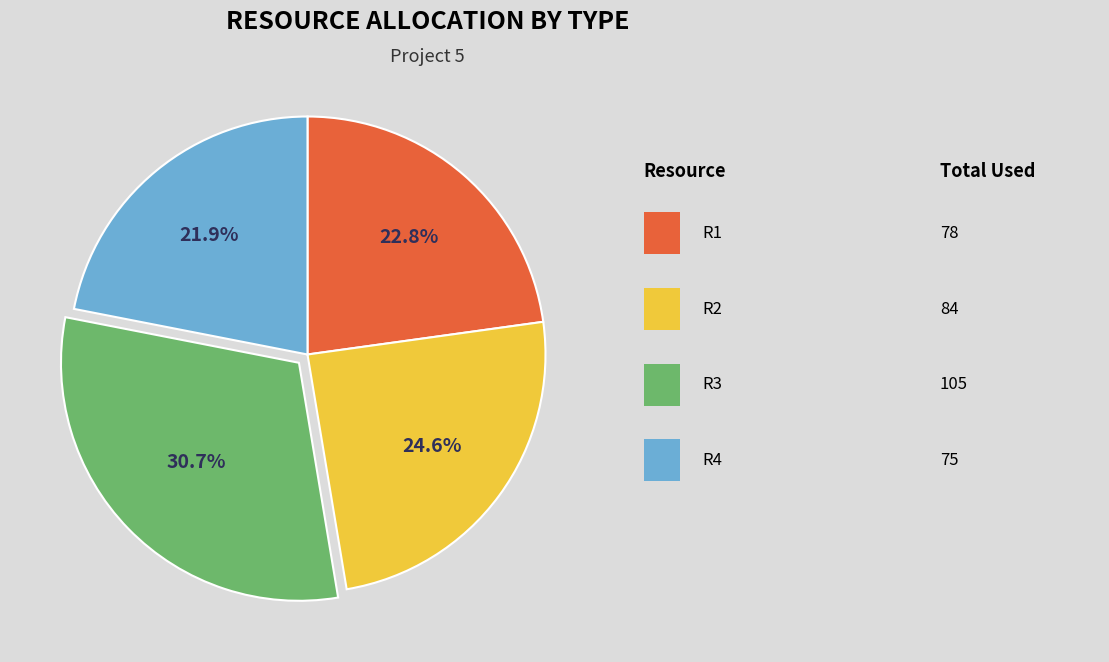

Is there any slice that represents more than half of the pie?

No